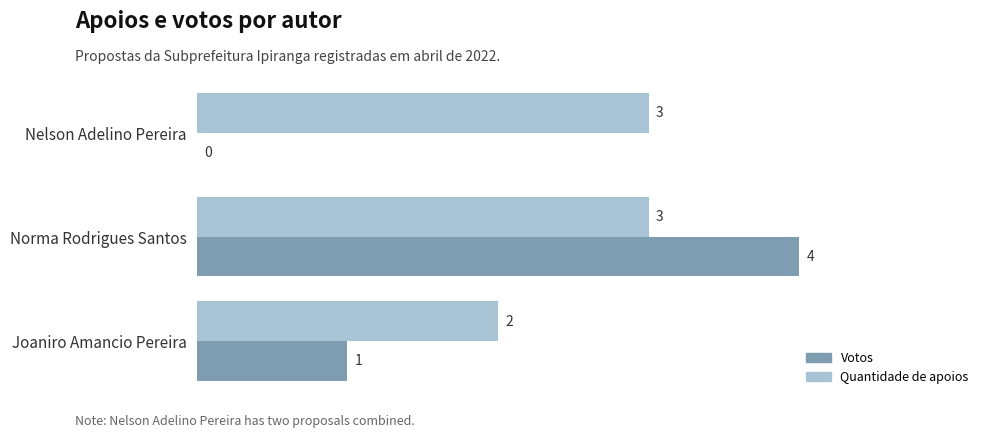

Which series changed the most between Norma Rodrigues Santos and Joaniro Amancio Pereira?

Votos